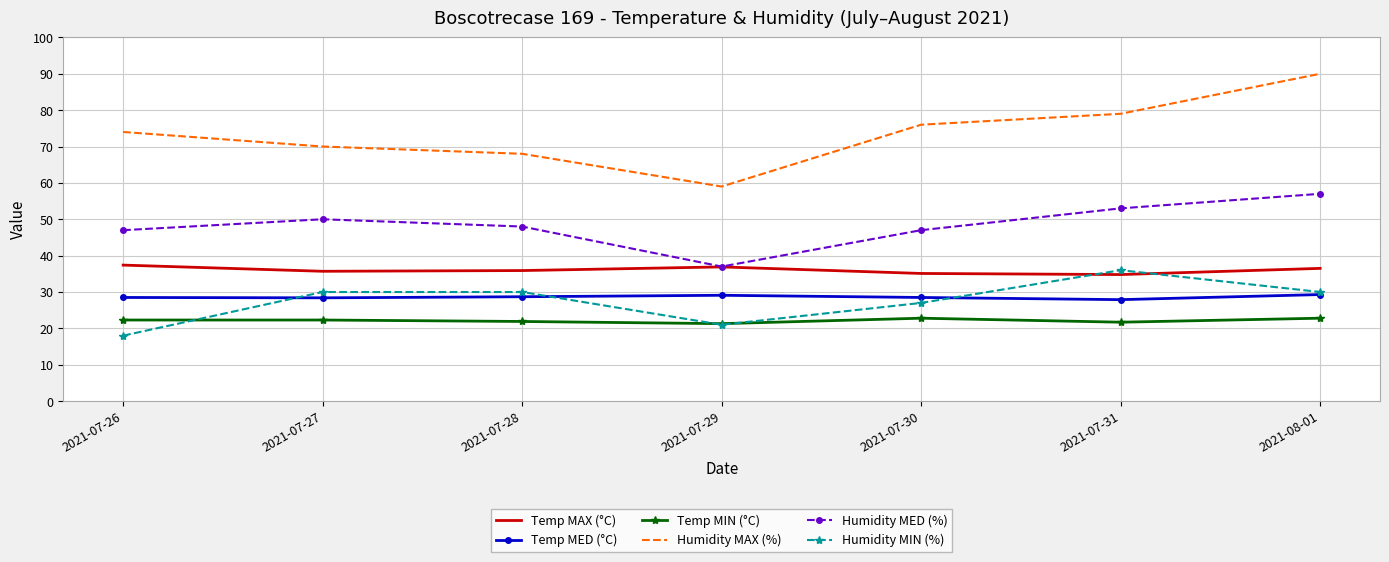

At which category is the sum across all series the highest?

2021-08-01